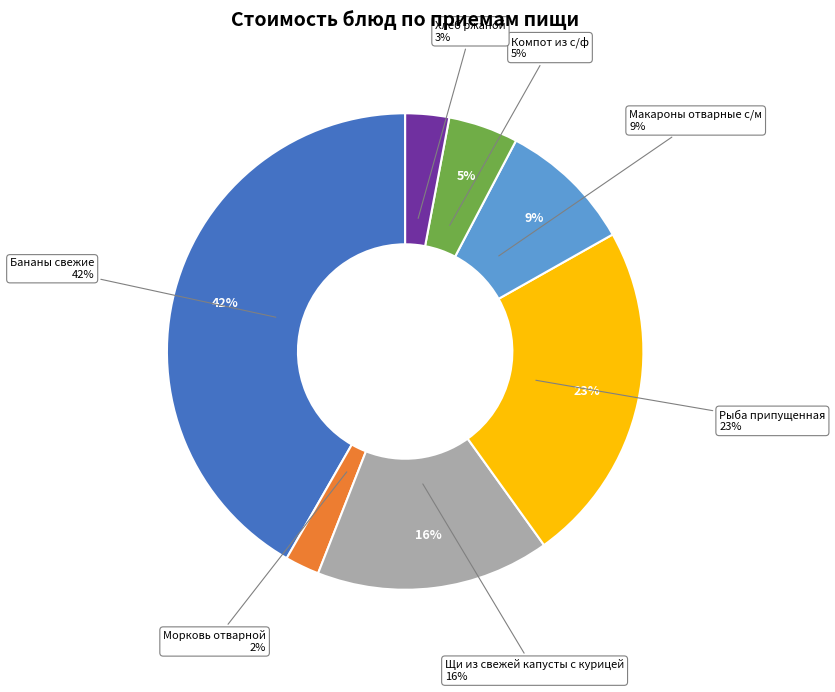

To the nearest percent, what portion does Рыба припущенная represent?

23%